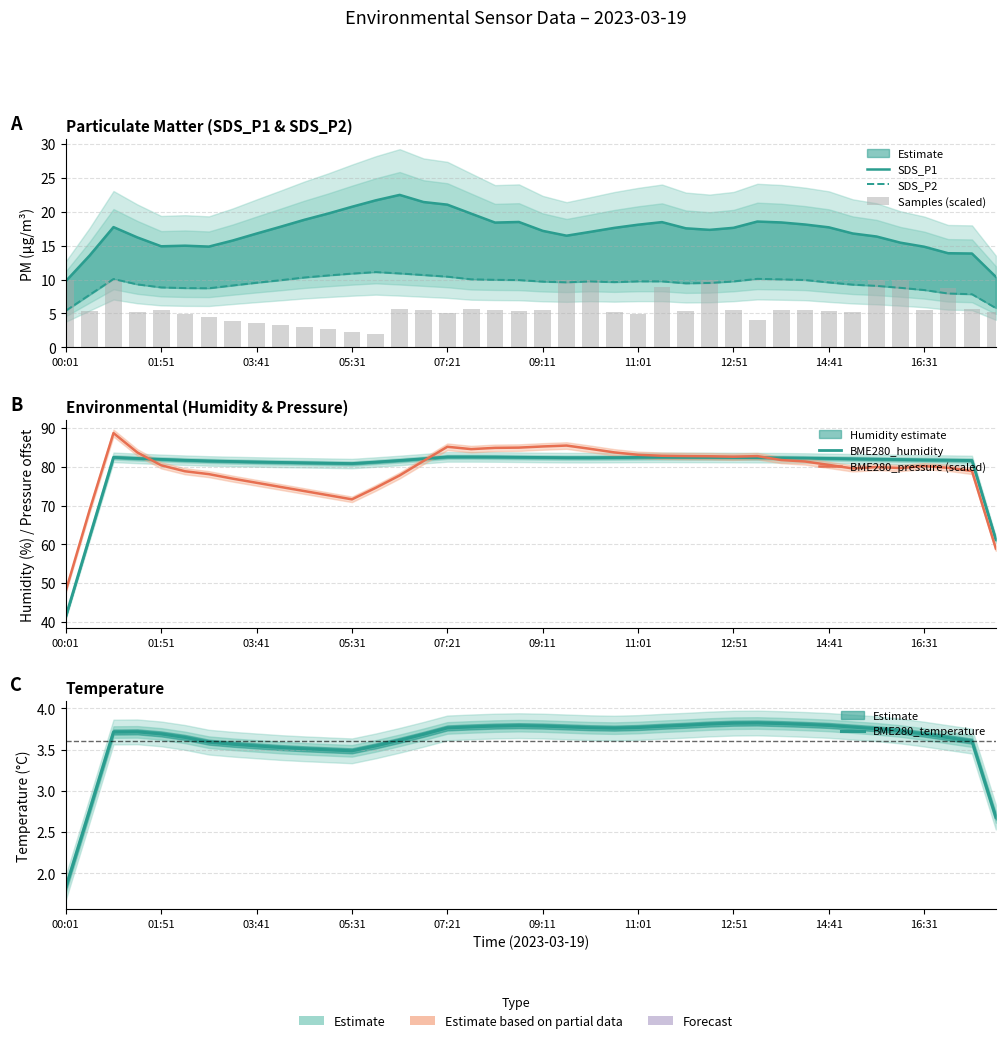

How many values in the SDS_P1 series exceed 17?

24